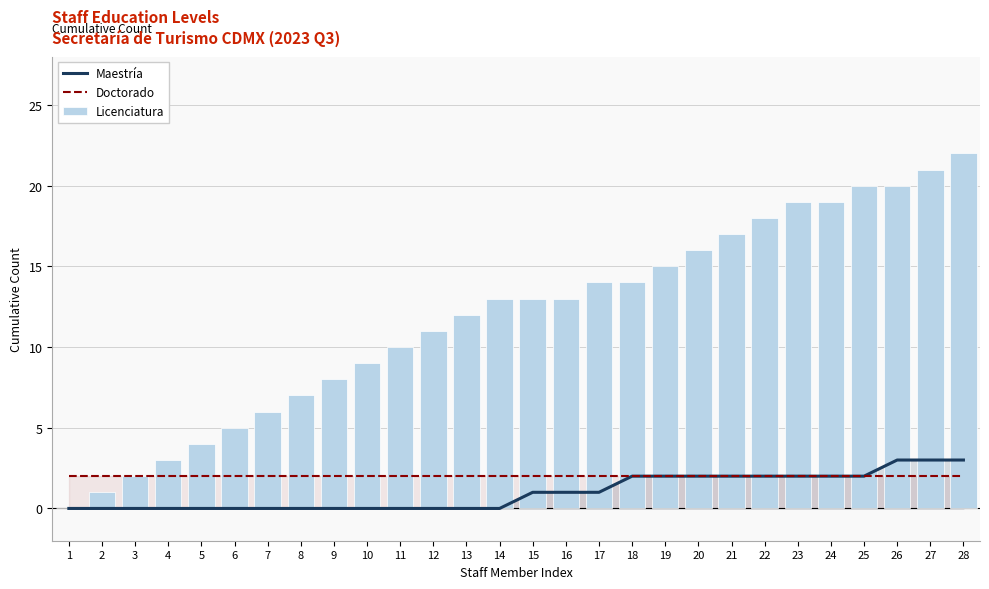

At how many categories does at least one series exceed 15?

9